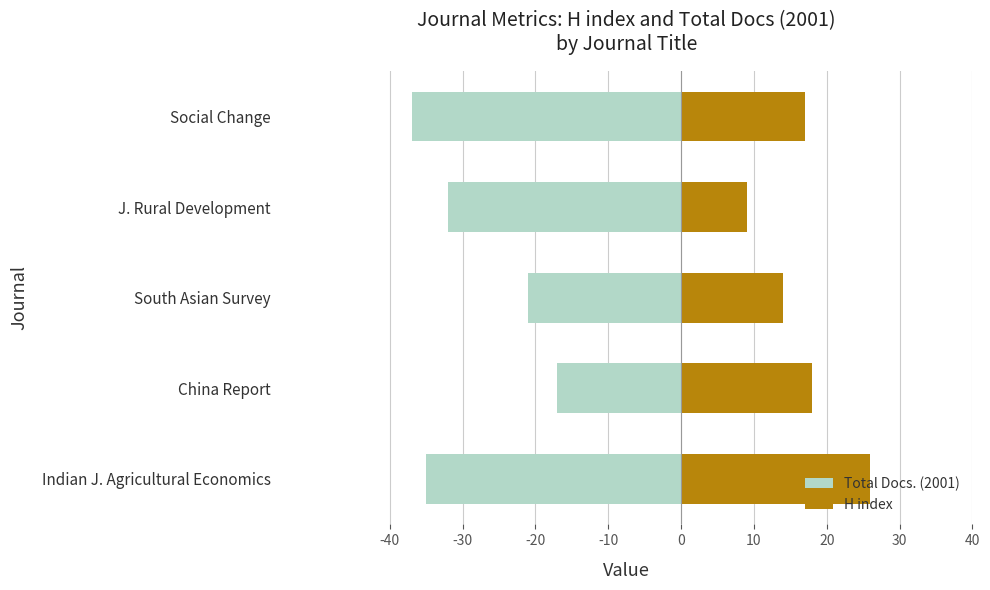

Is it true that Total Docs. (2001) equals -13 at -40?

False